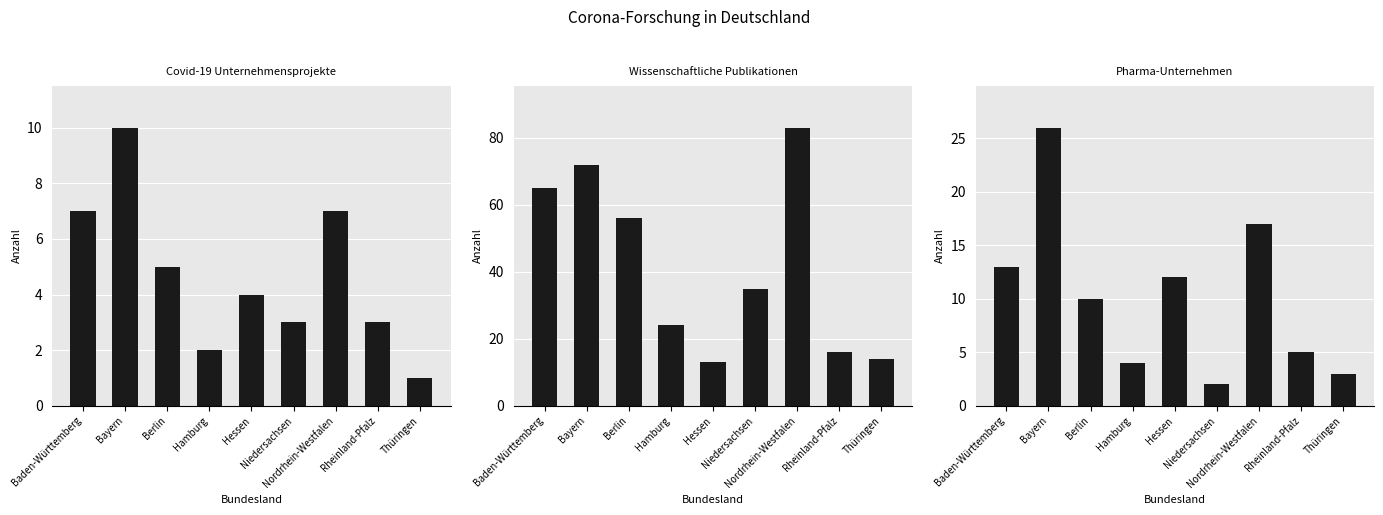

Reading left to right, extract all data points from this chart.

Covid-19 Unternehmensprojekte: 7	10	5	2	4	3	7	3	1
Wissenschaftliche Publikationen: 65	72	56	24	13	35	83	16	14
Pharma-Unternehmen: 13	26	10	4	12	2	17	5	3